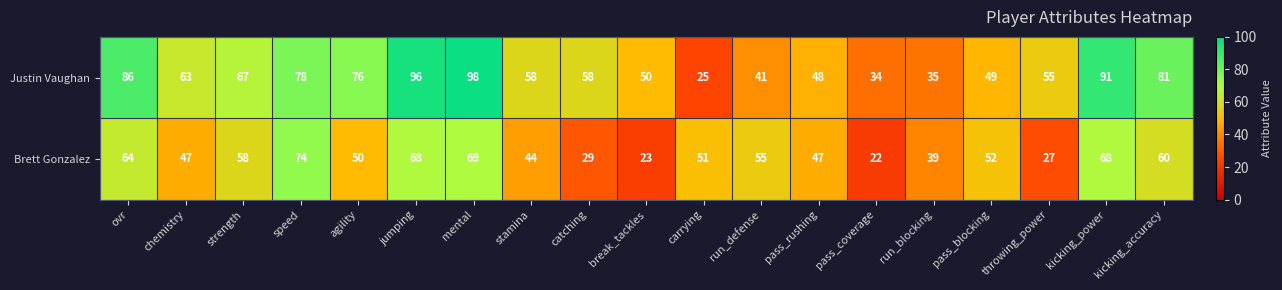

At which category is the sum across all series the highest?

mental